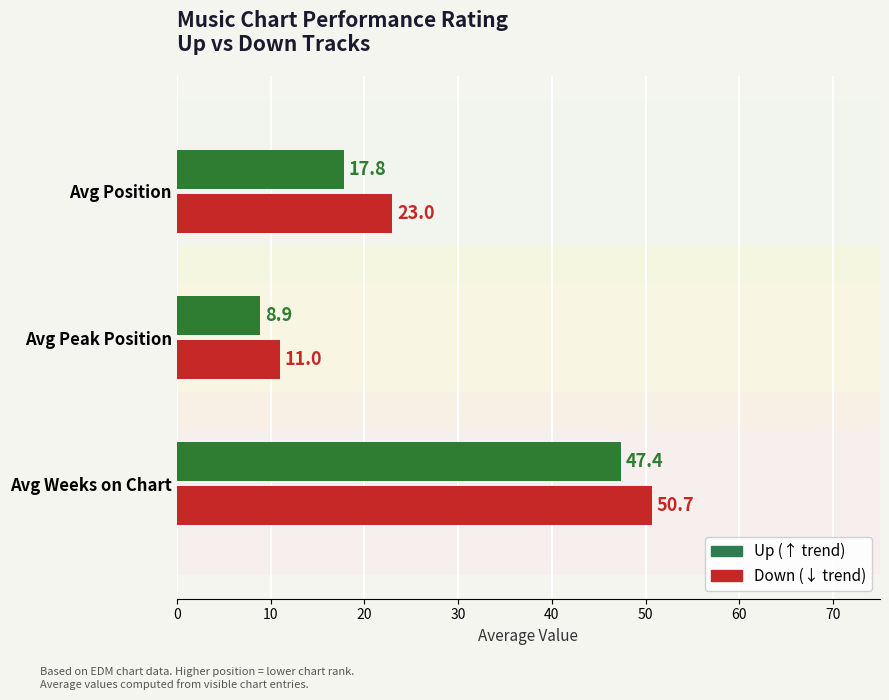

Is the value of Down at Avg Position greater than the value of Up at Avg Weeks on Chart?

No